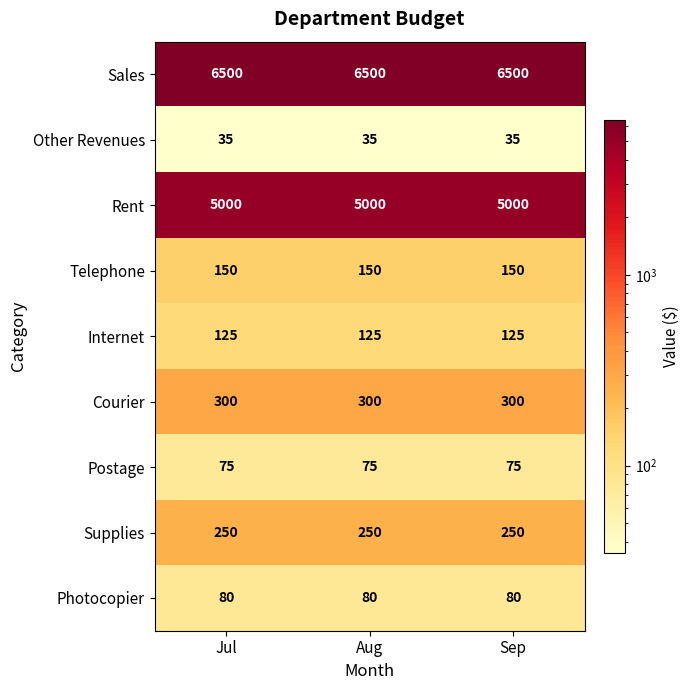

Rank the series at Aug from lowest to highest value.

Other Revenues, Postage, Photocopier, Internet, Telephone, Supplies, Courier, Rent, Sales